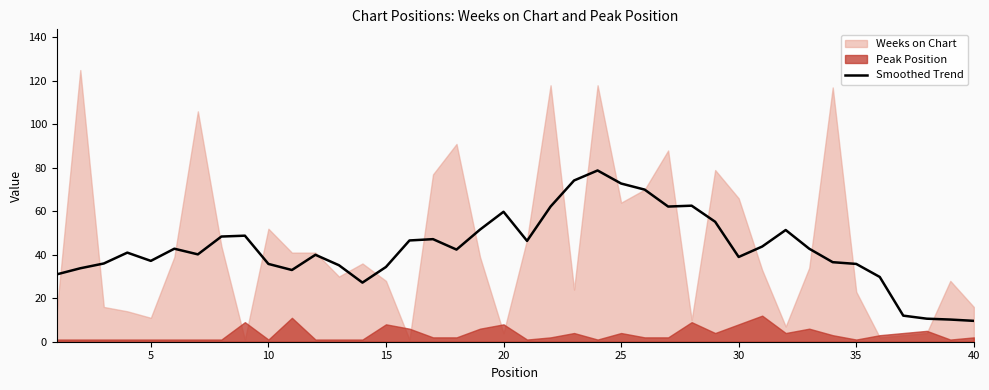

Reading right to left, extract all data points from this chart.

9.6	10.2	10.6	12.0	29.8	35.8	36.6	42.8	51.4	43.8	39.0	55.2	62.6	62.2	70.0	72.8	78.8	74.2	62.2	46.4	59.8	51.6	42.4	47.2	46.6	34.4	27.2	35.2	40.0	33.0	35.8	48.8	48.4	40.2	42.8	37.2	41.0	36.0	33.8	31.0